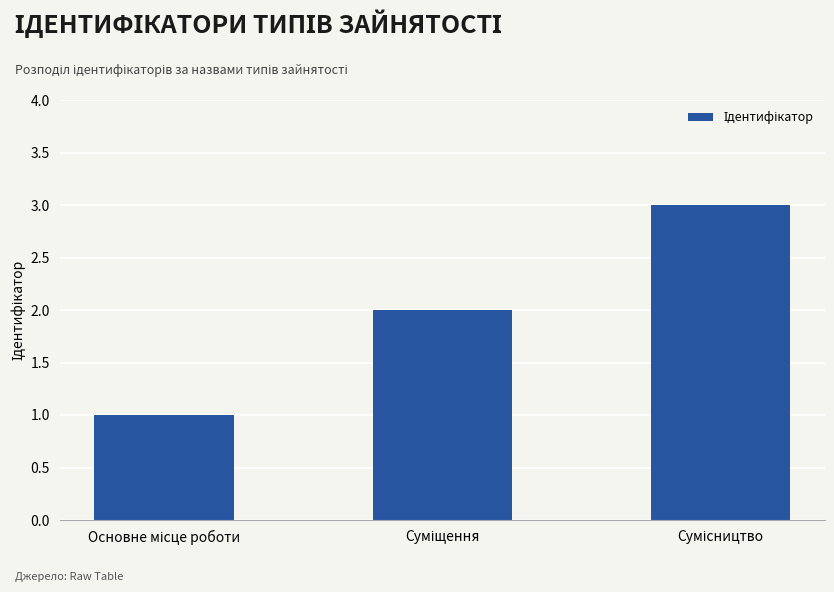

What is the greatest value displayed?

3